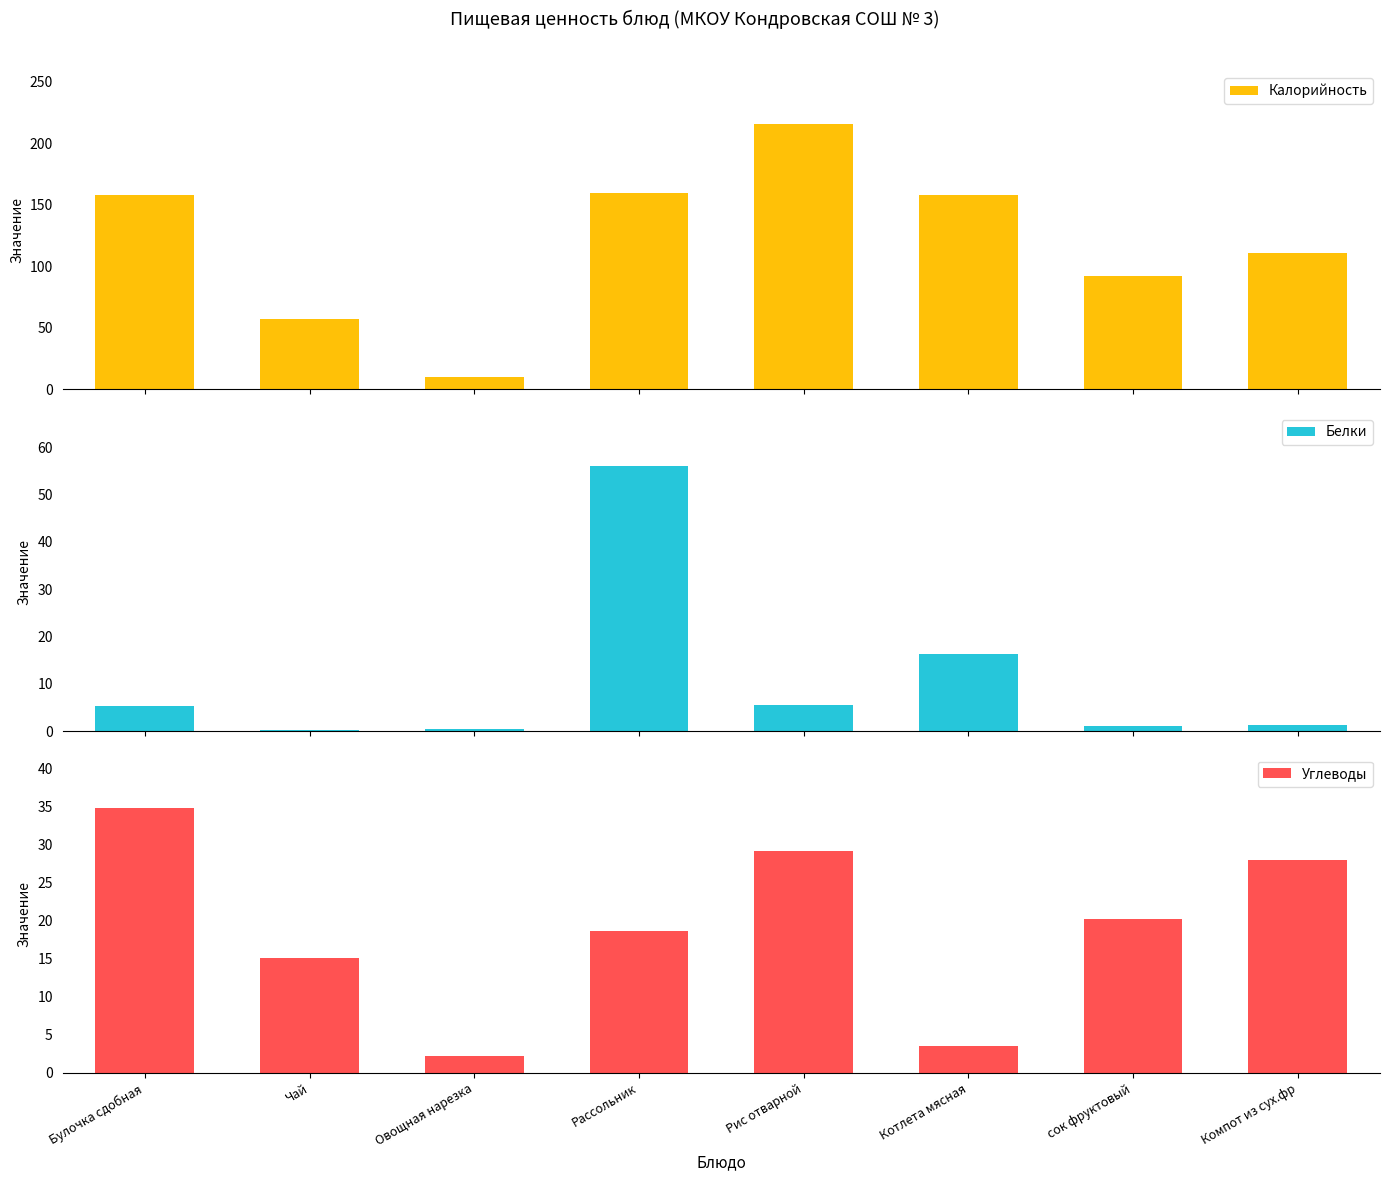

The Белки series shows 7.5 at Котлета мясная. True or false?

False